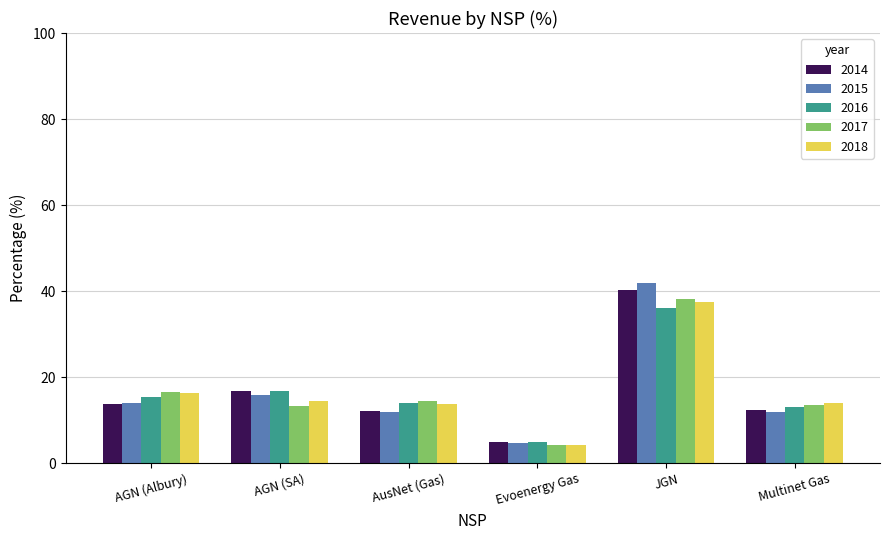

What is the maximum value shown in the chart?

42.0